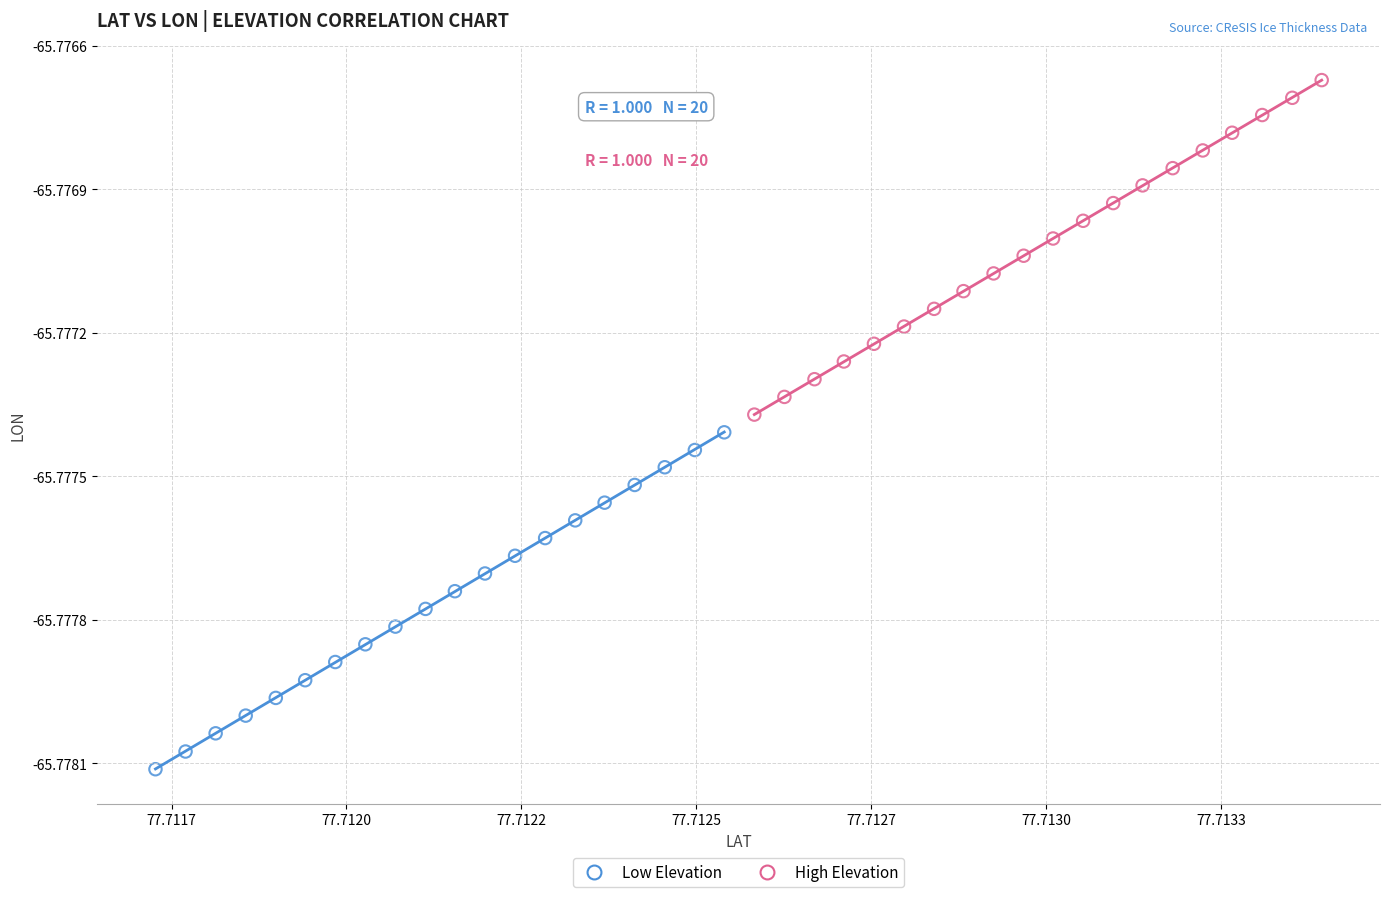

Which series reaches the maximum Y coordinate?

High Elevation